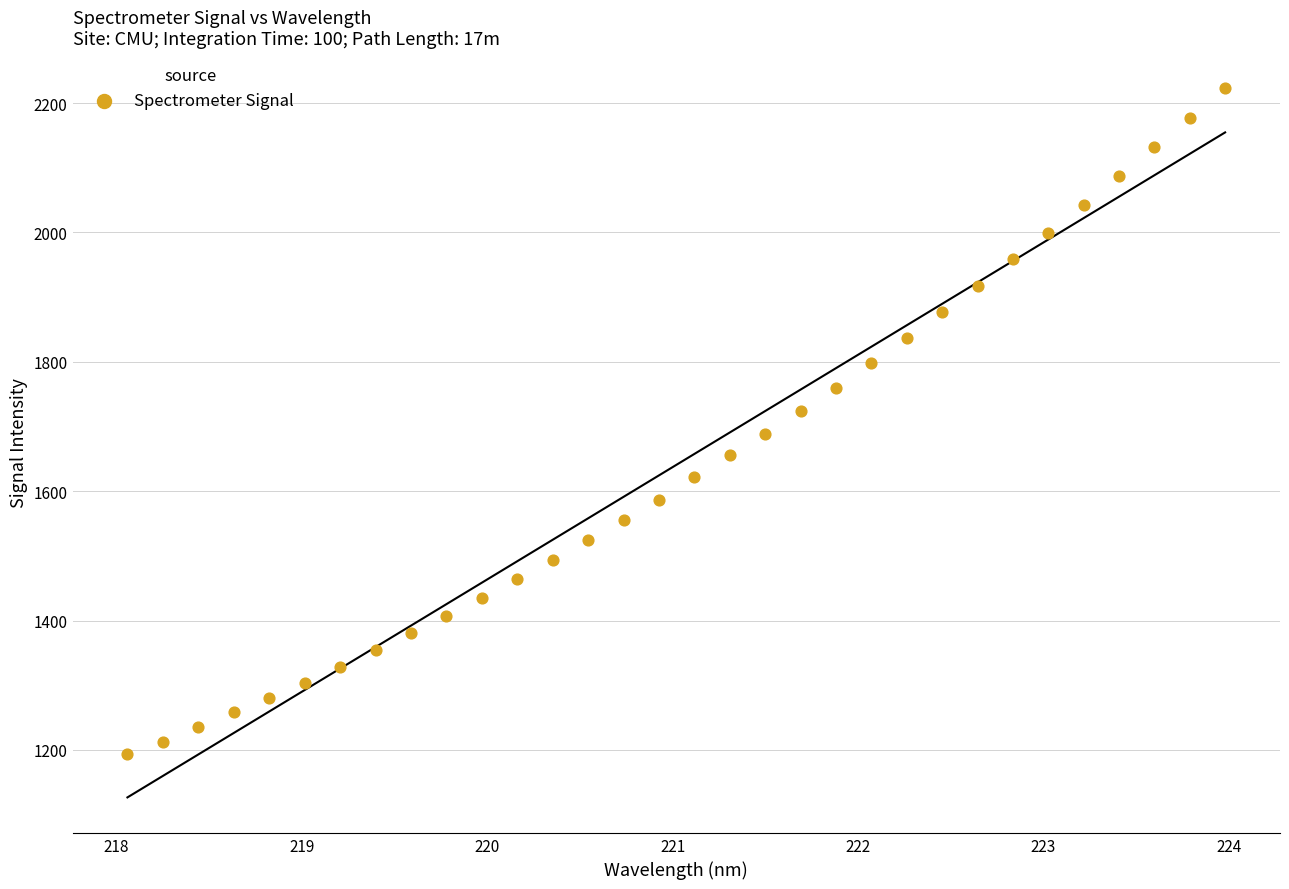

What is the range of X values (max minus min)?

5.9